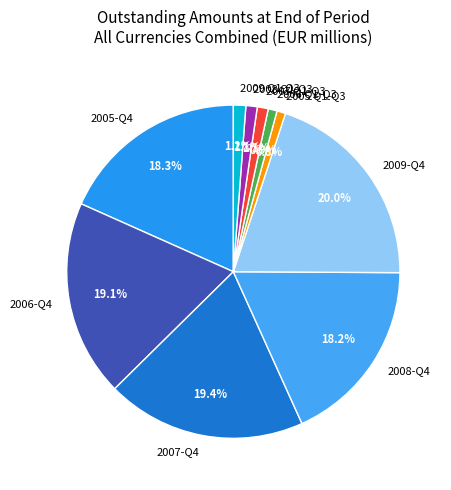

To the nearest percent, what is the difference between the largest and smallest slice percentages?

19%